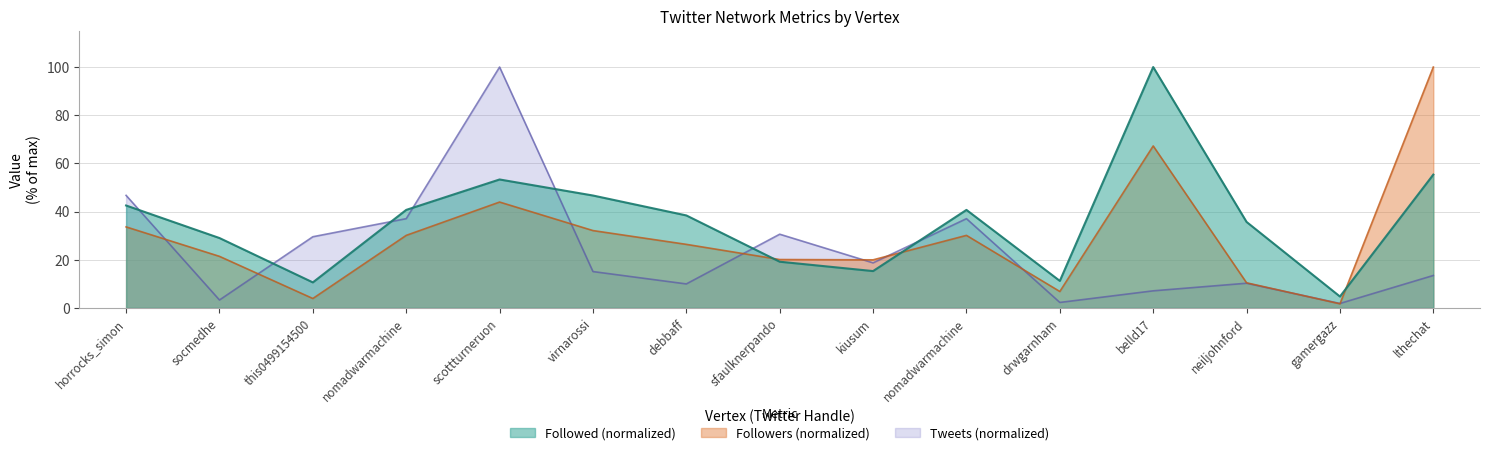

Where do followers and followed first cross each other?

debbaff and sfaulknerpando